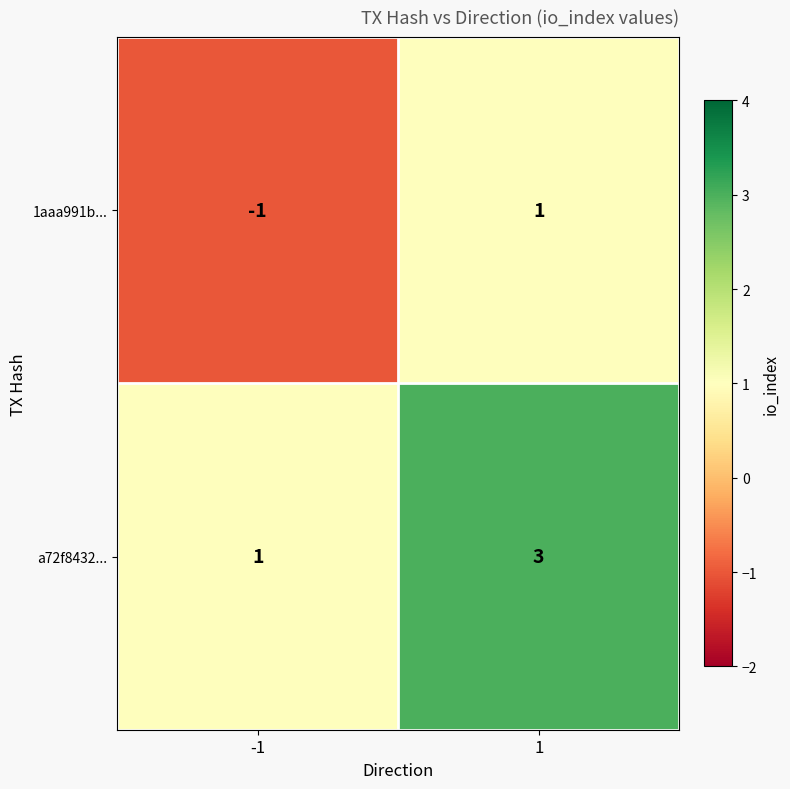

Which category has the highest value across all series?

1